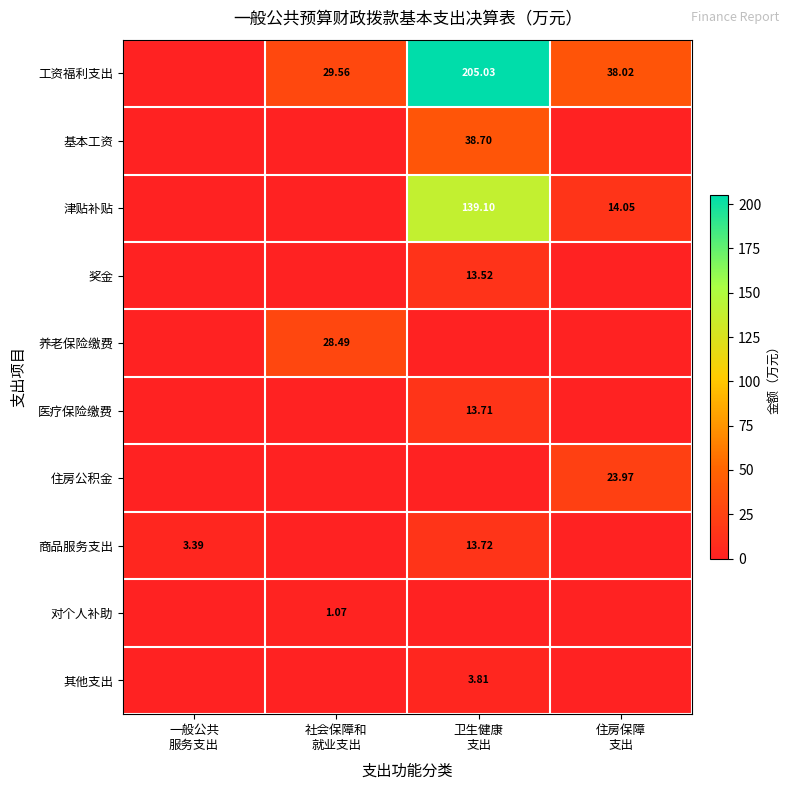

The value of 养老保险缴费 at 卫生健康 支出 is 17.8. True or false?

False